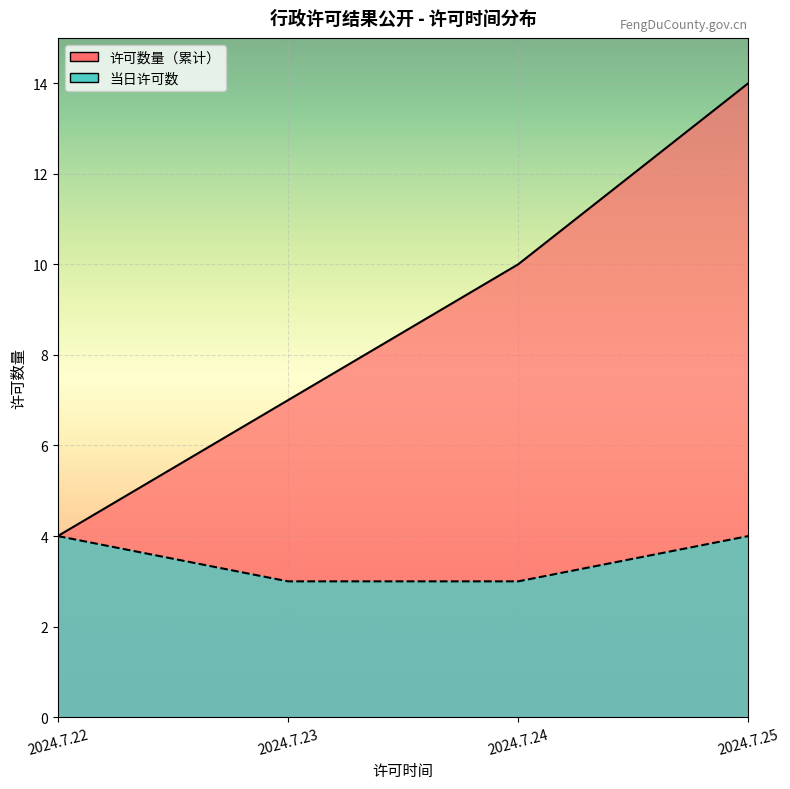

Which series has the largest range (max minus min)?

许可数量（累计）